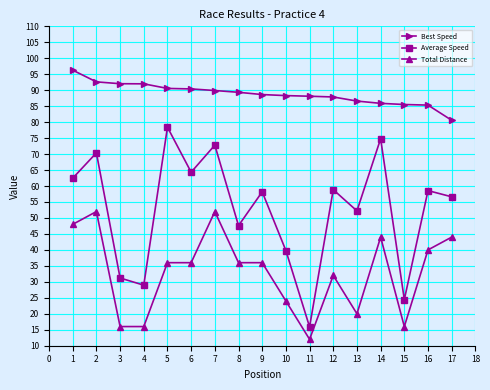

How many values in the Average Speed series are below 58?

8